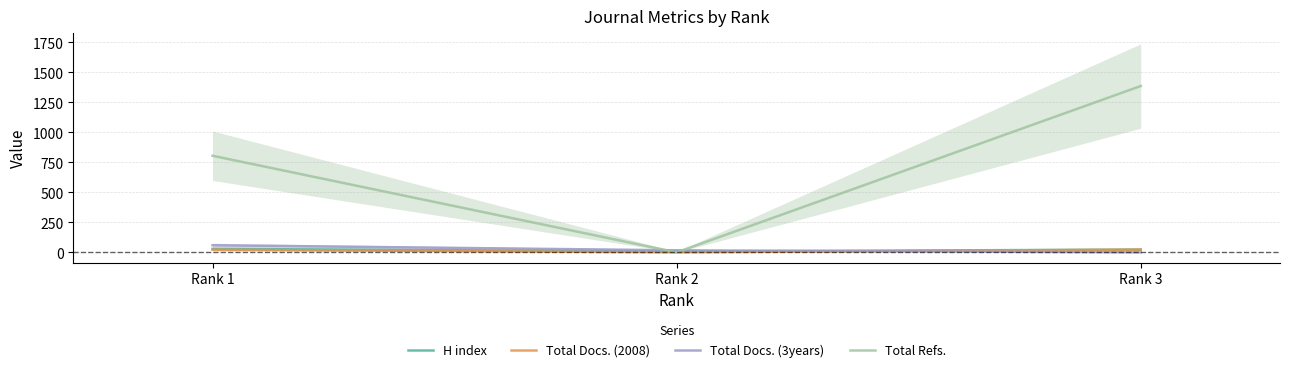

How many values in Total Docs. (3years) are above zero?

2